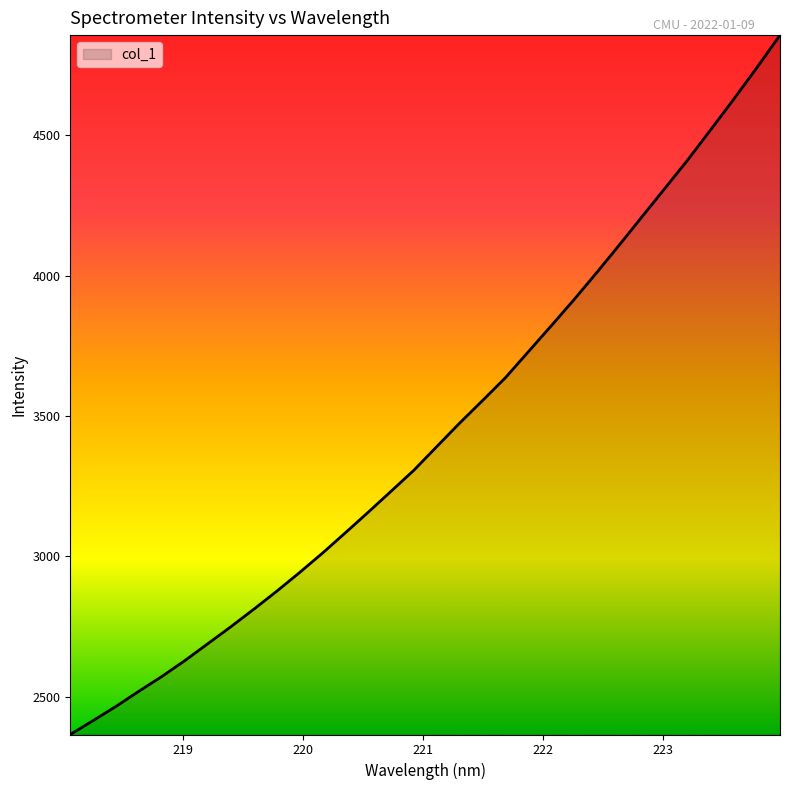

What is the difference between the maximum and minimum values?

2491.4